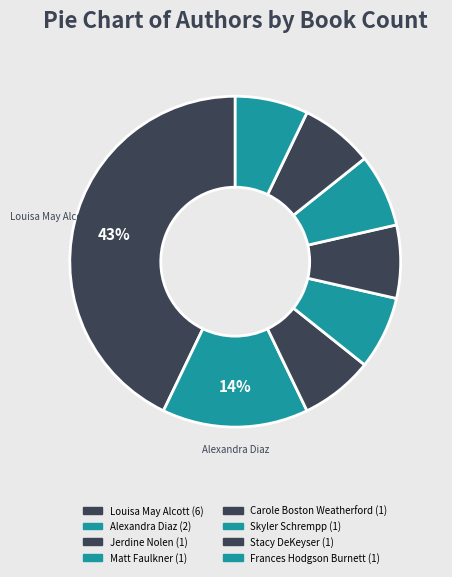

How many segments does this pie chart have?

8